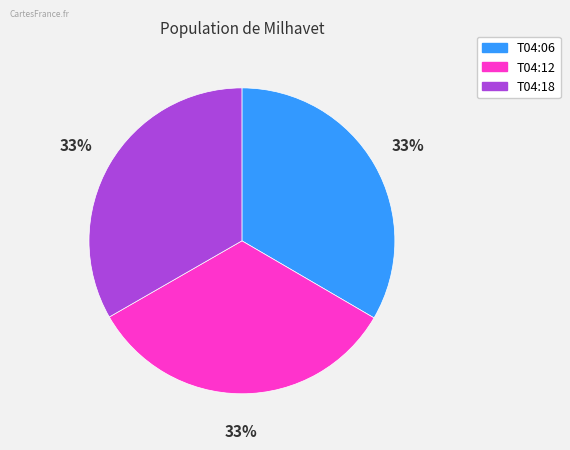

The T04:18 slice represents 33% of the pie. True or false?

True